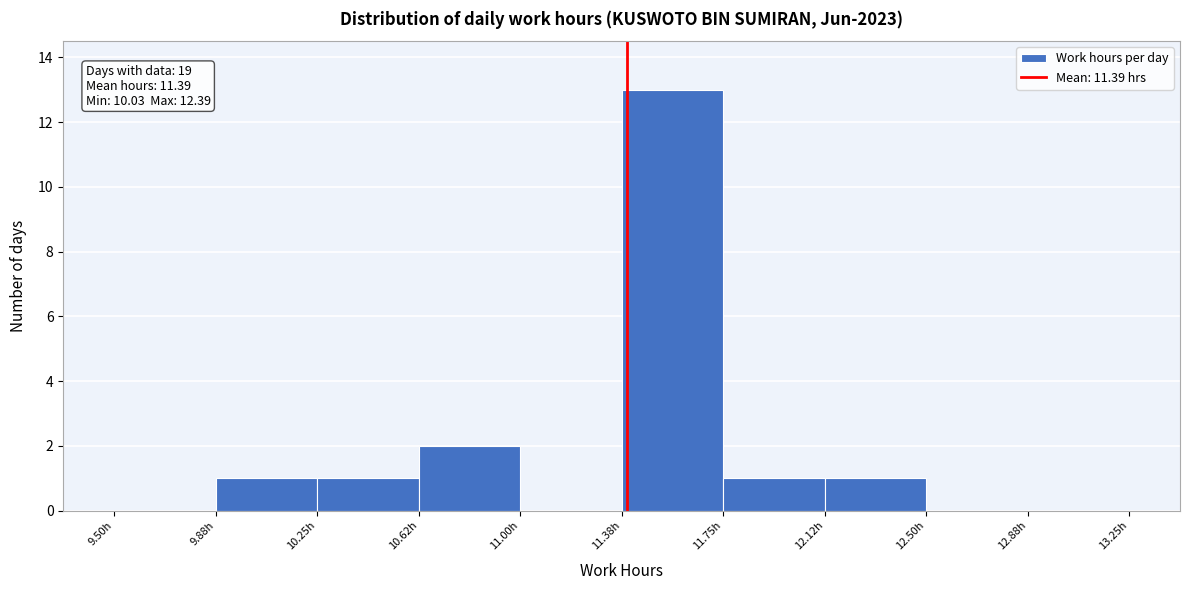

Which range on the x-axis has the tallest bar?

11.375 to 11.750